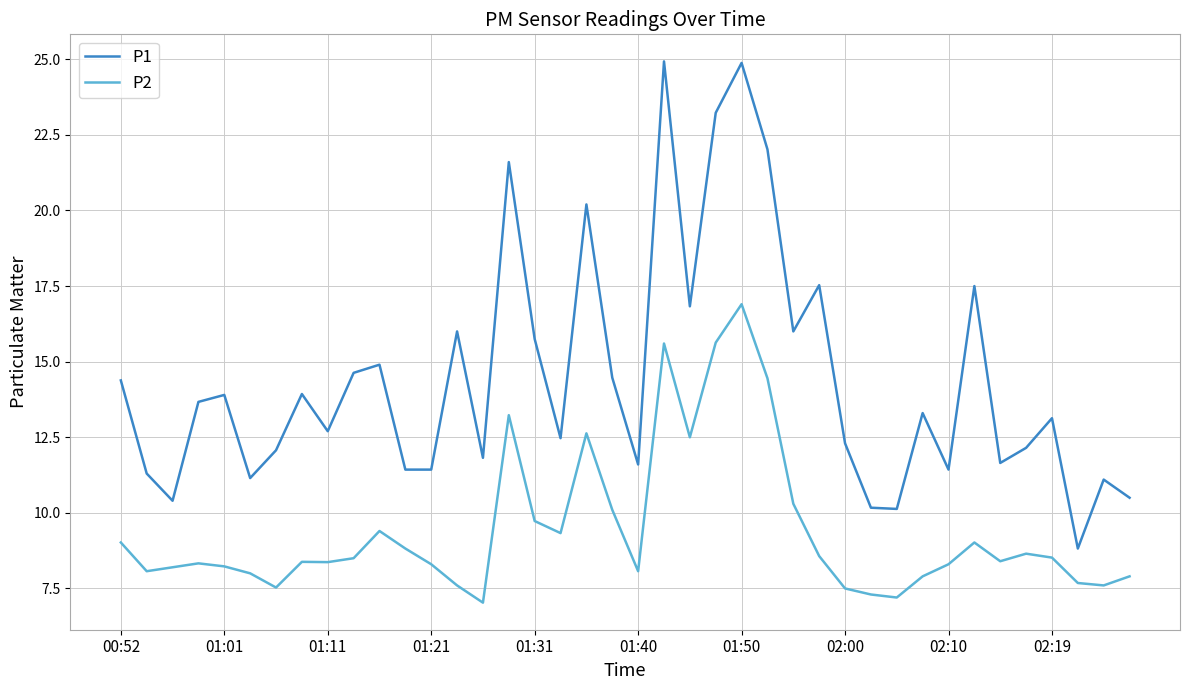

Which series has the largest total across all categories?

P1